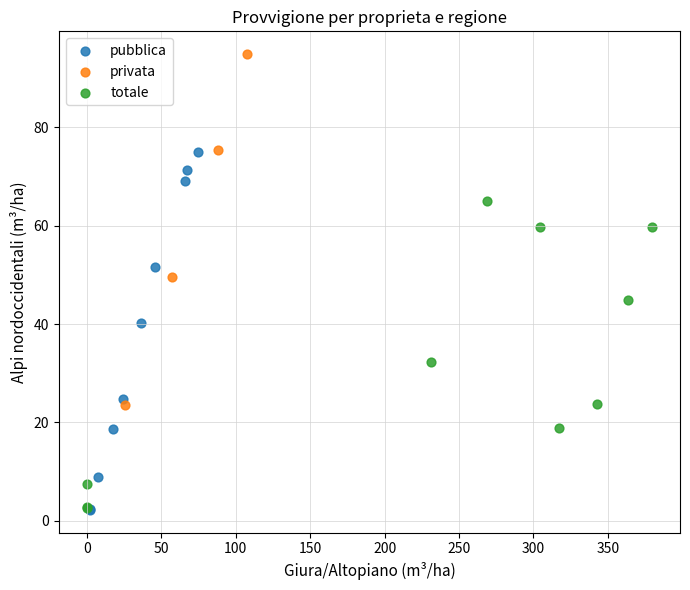

Which series contains the highest Y value?

privata